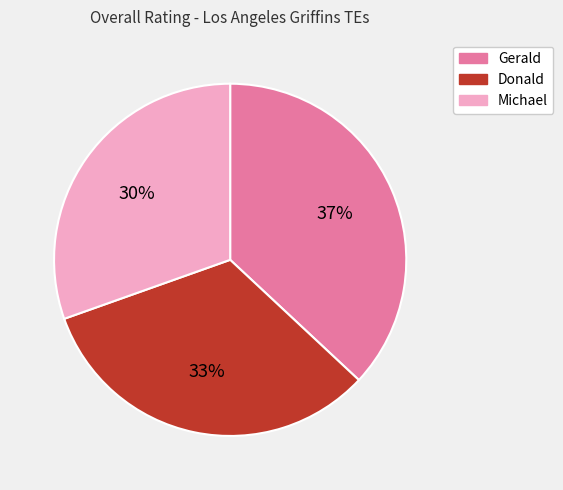

Which has a higher value, Gerald or Donald?

Gerald